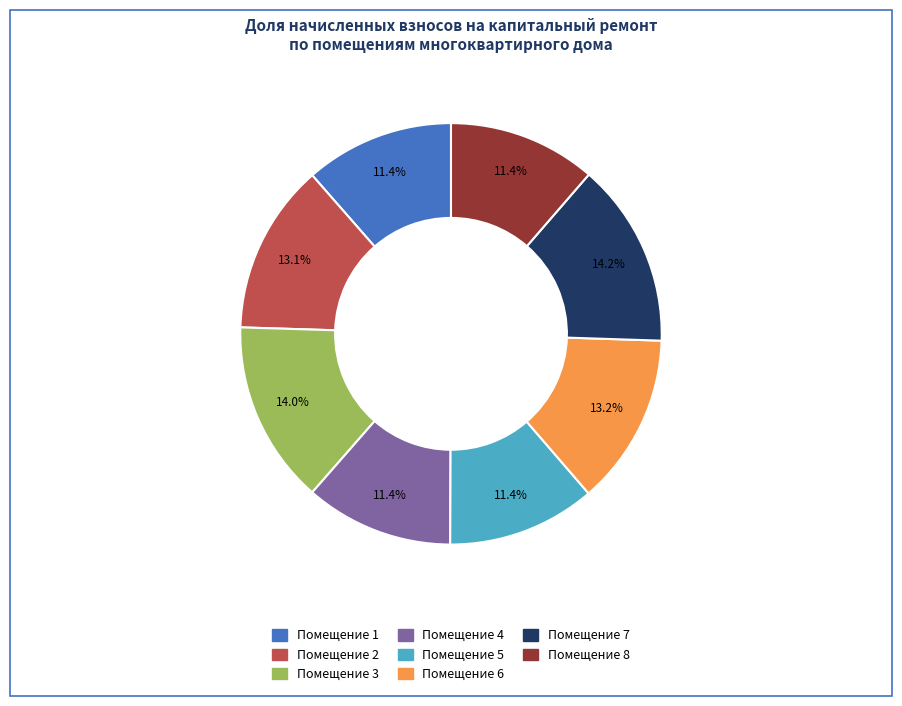

What percentage is NOT represented by Помещение 8?

88.6%